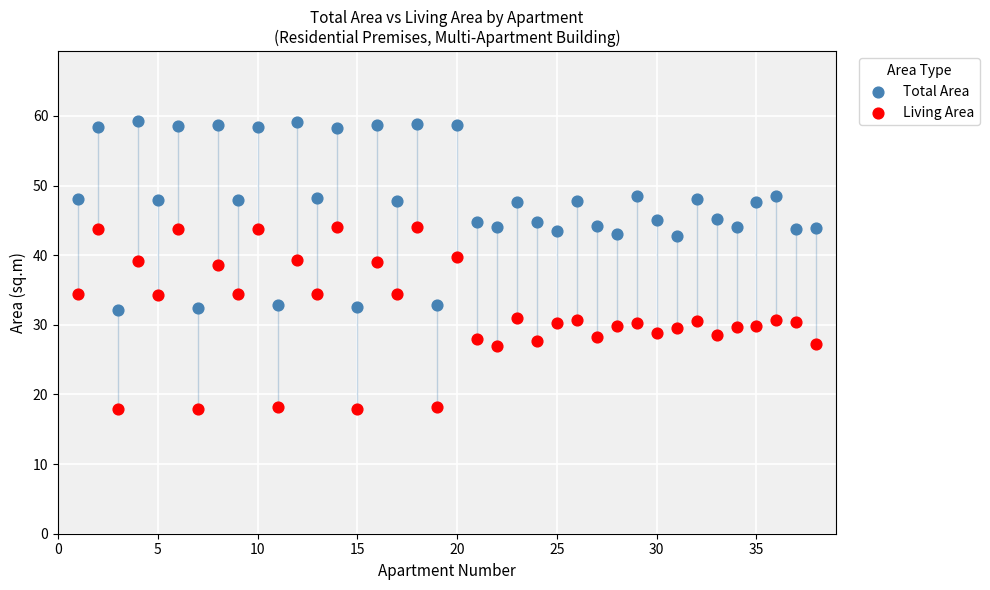

What is the X range (max minus min) for the scatter plot?

37.0